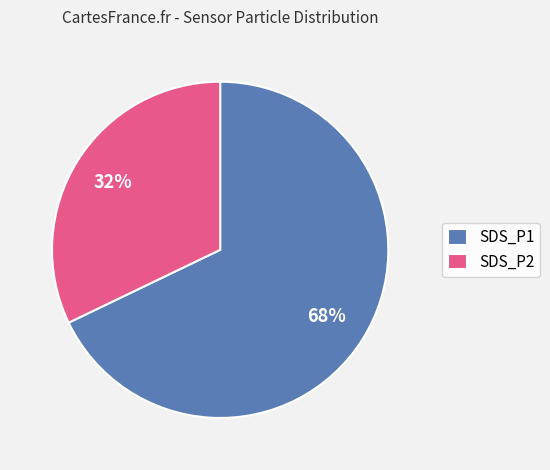

What percentage is the SDS_P2 slice, to the nearest percent?

32%